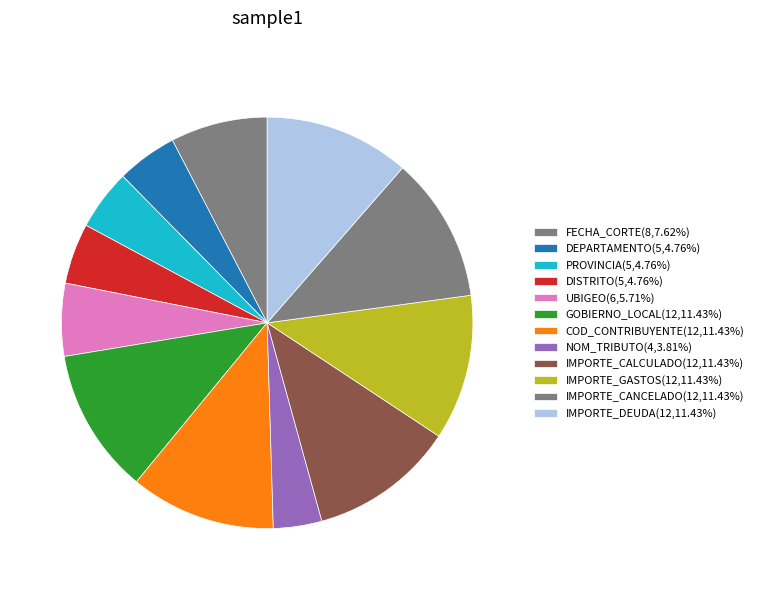

Count the number of slices in the pie.

12